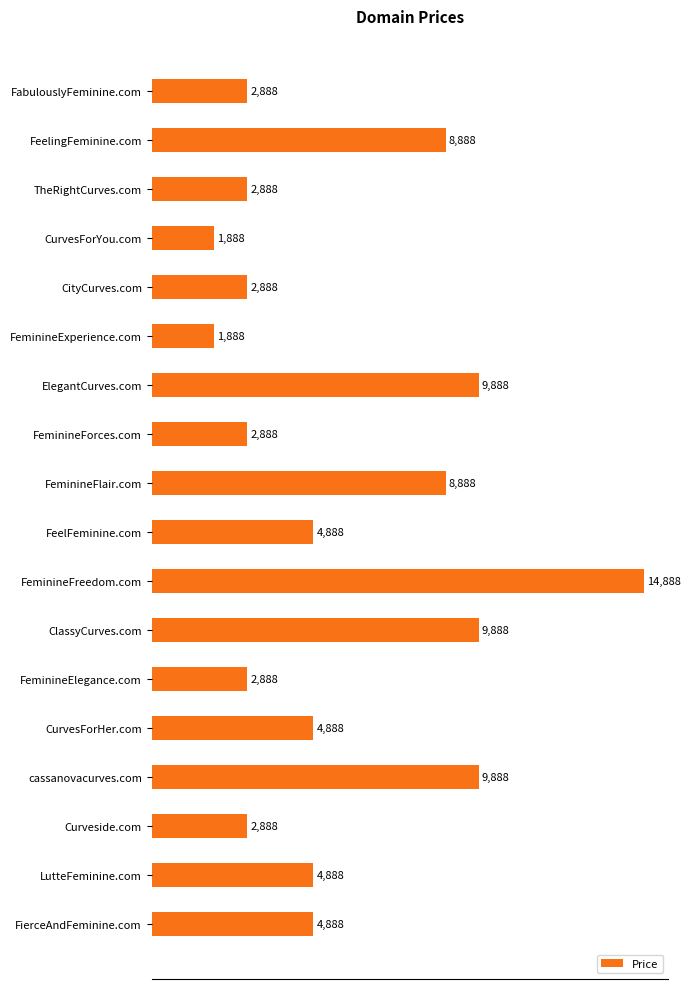

What is the ratio of the value at ElegantCurves.com to the value at FeelingFeminine.com?

1.1